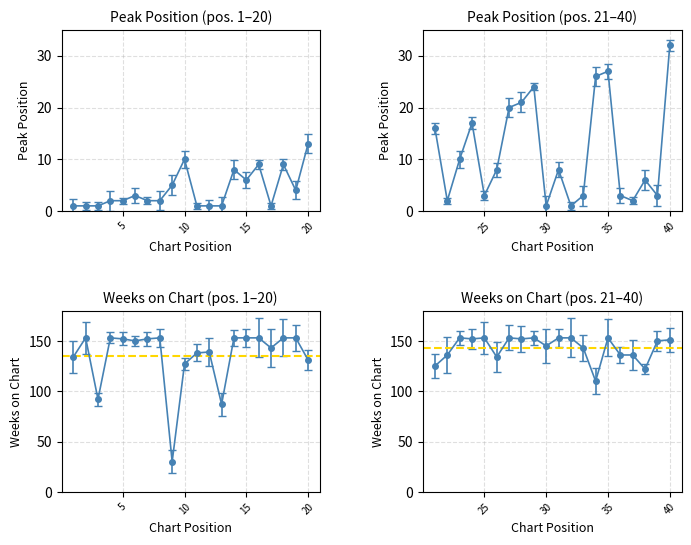

What is the sum of the Weeks on Chart values at 38 and 5?

274